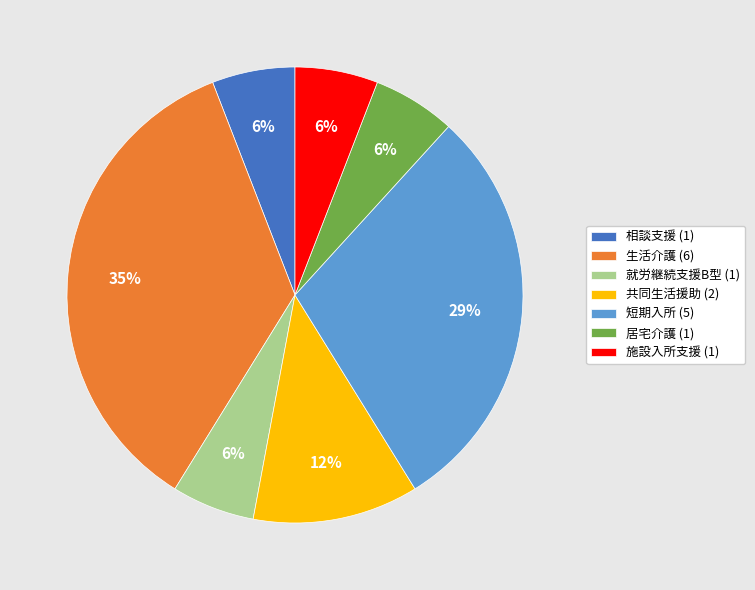

To the nearest percent, what portion does 就労継続支援B型 (1) represent?

6%